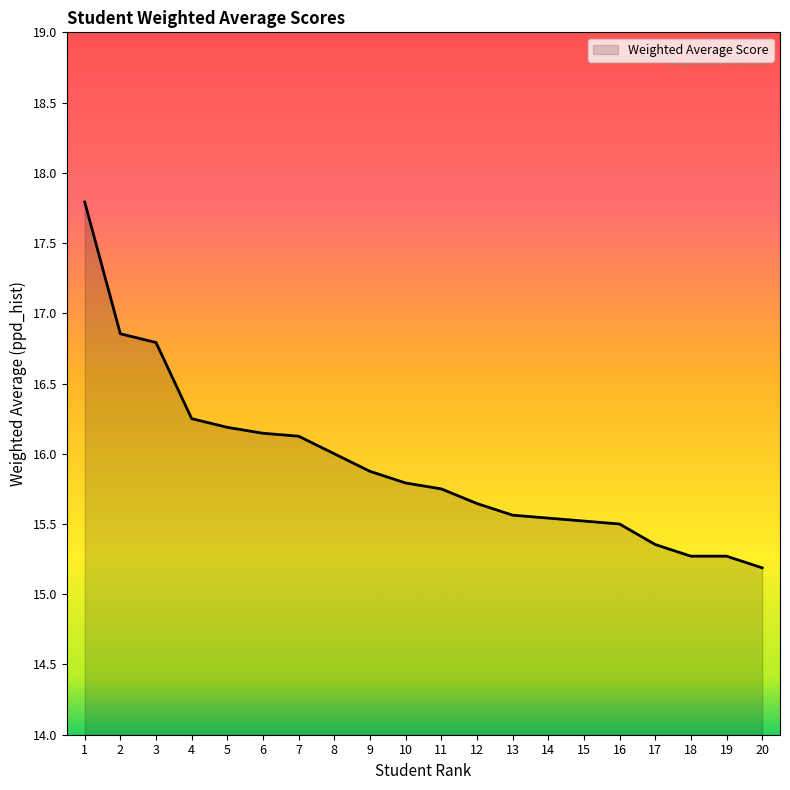

Which label corresponds to the smallest value in the chart?

20